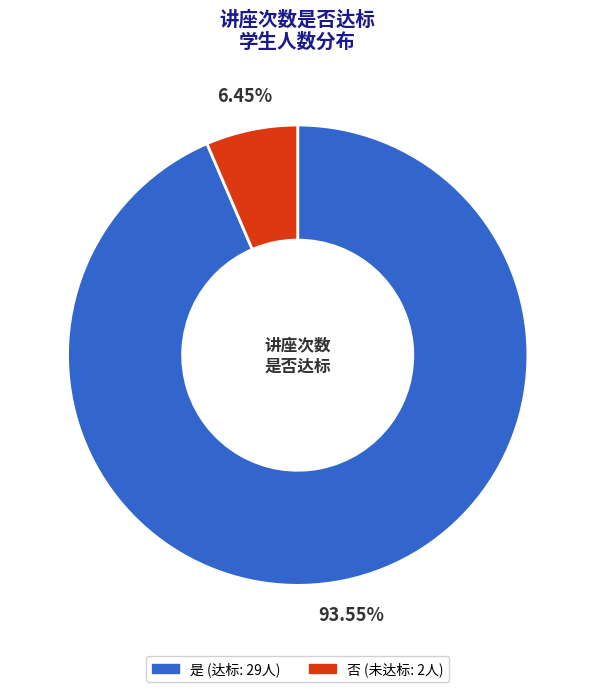

How many slices are in this pie chart?

2